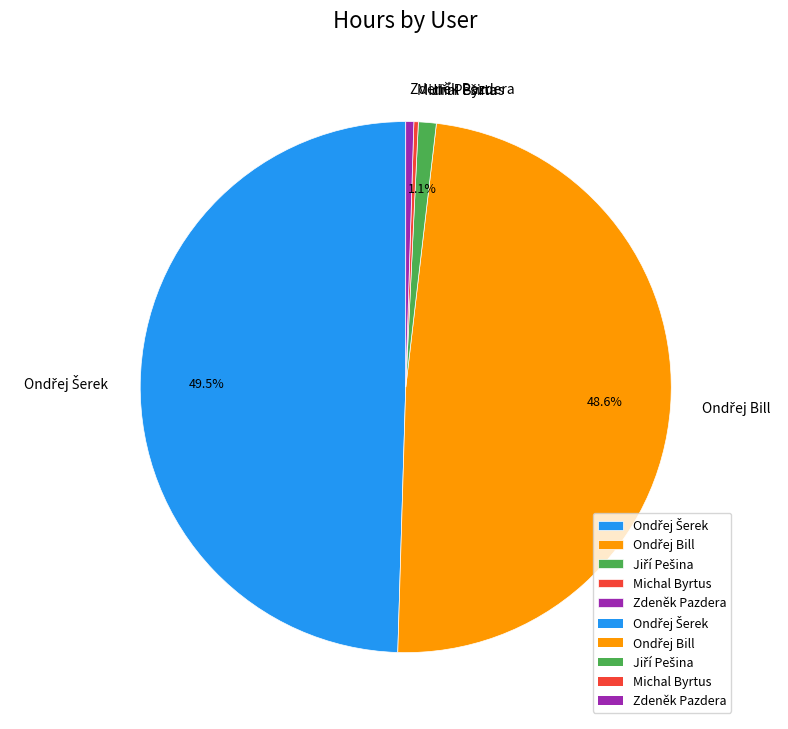

Is there any slice that represents more than half of the pie?

No